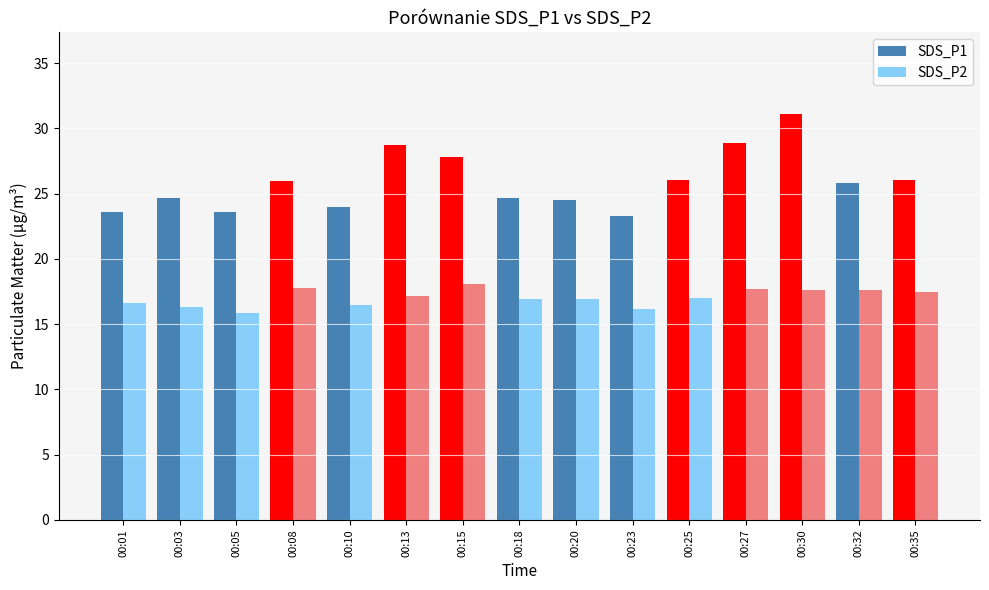

The SDS_P2 series shows 16.9 at 00:18. True or false?

True